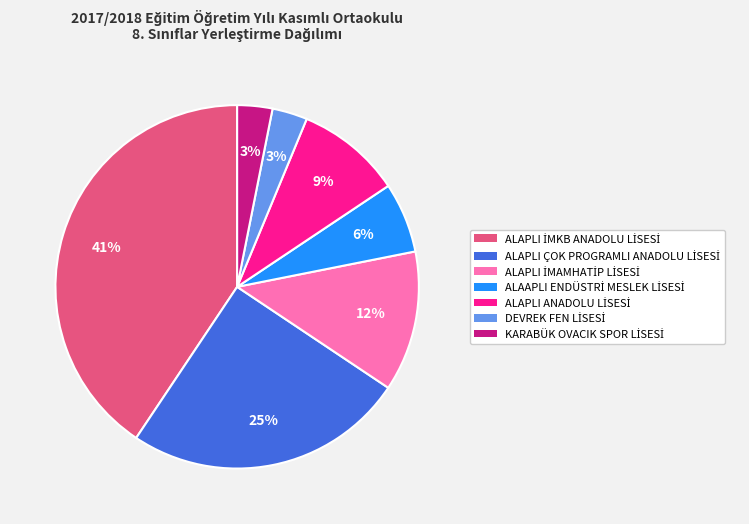

Is there any slice that represents more than half of the pie?

No